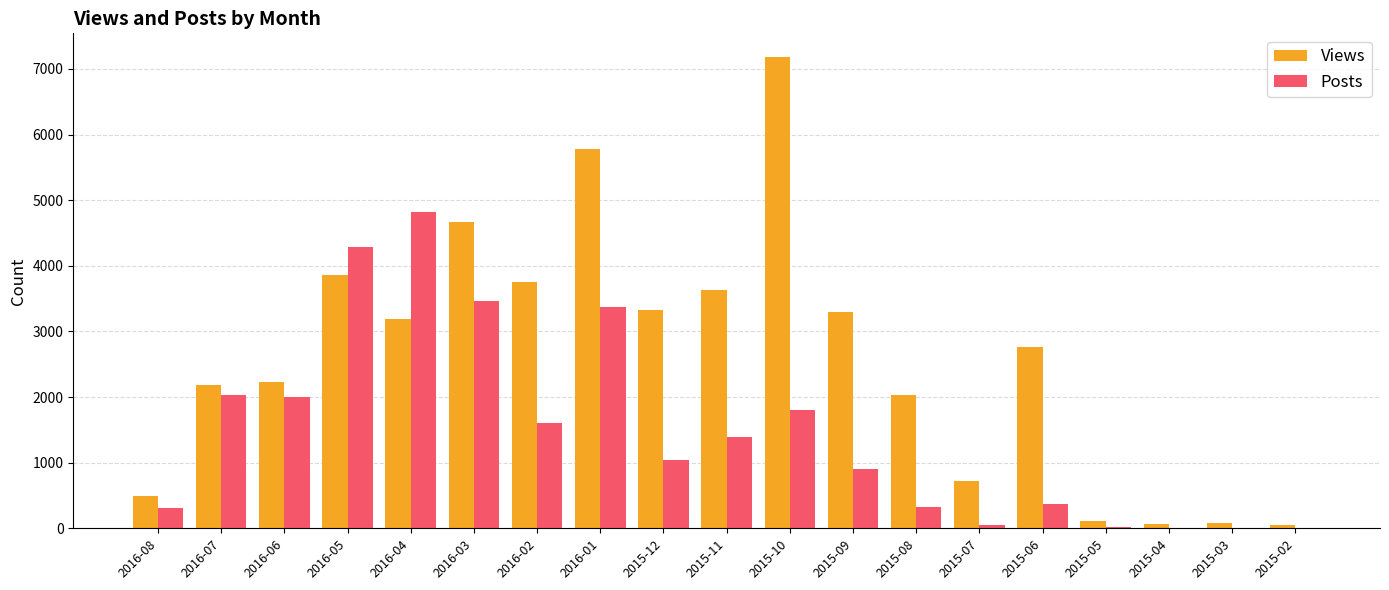

Which series has the widest spread of values?

Views